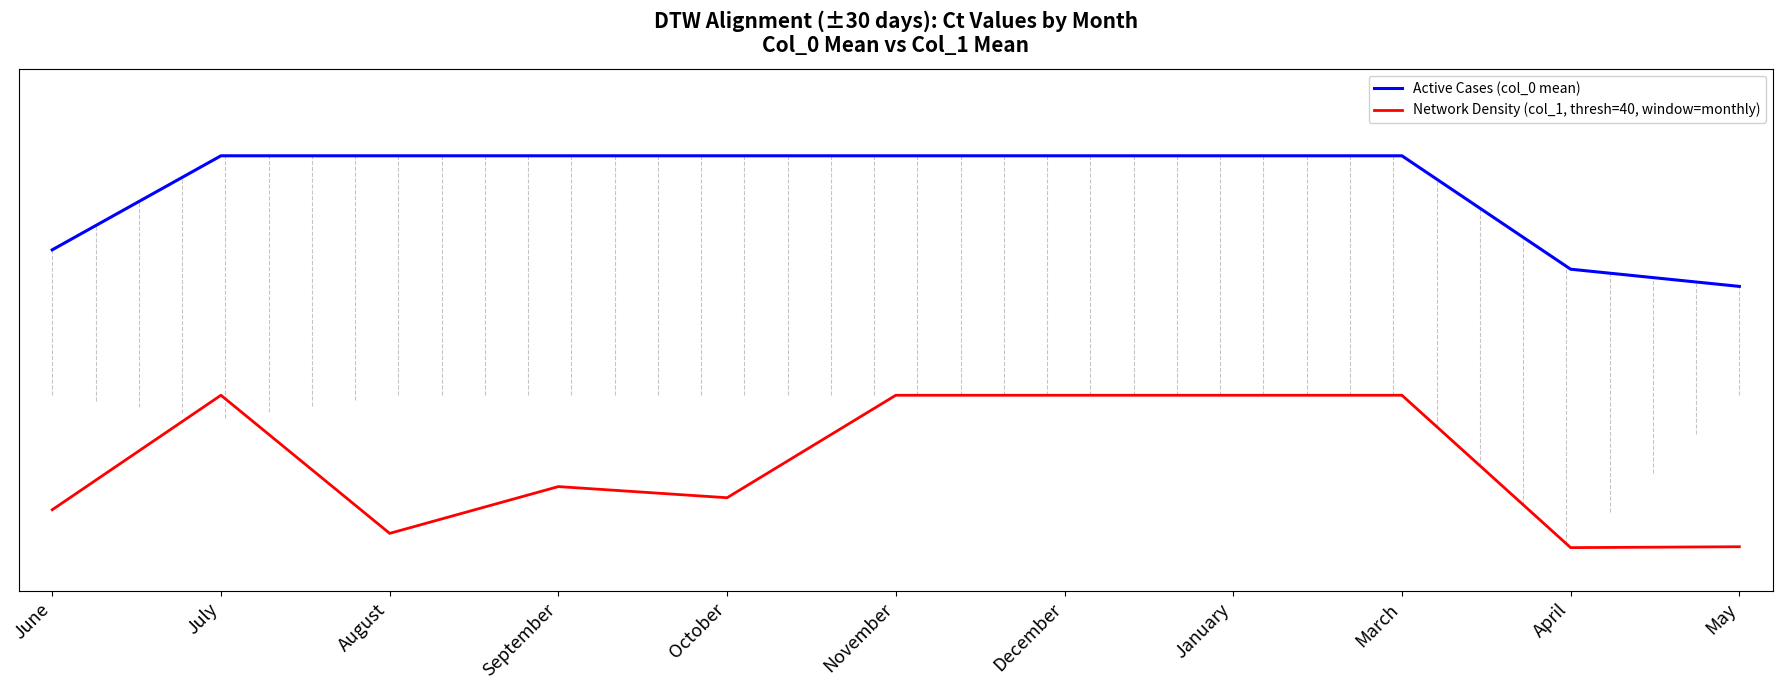

At how many categories does at least one series exceed 0?

11